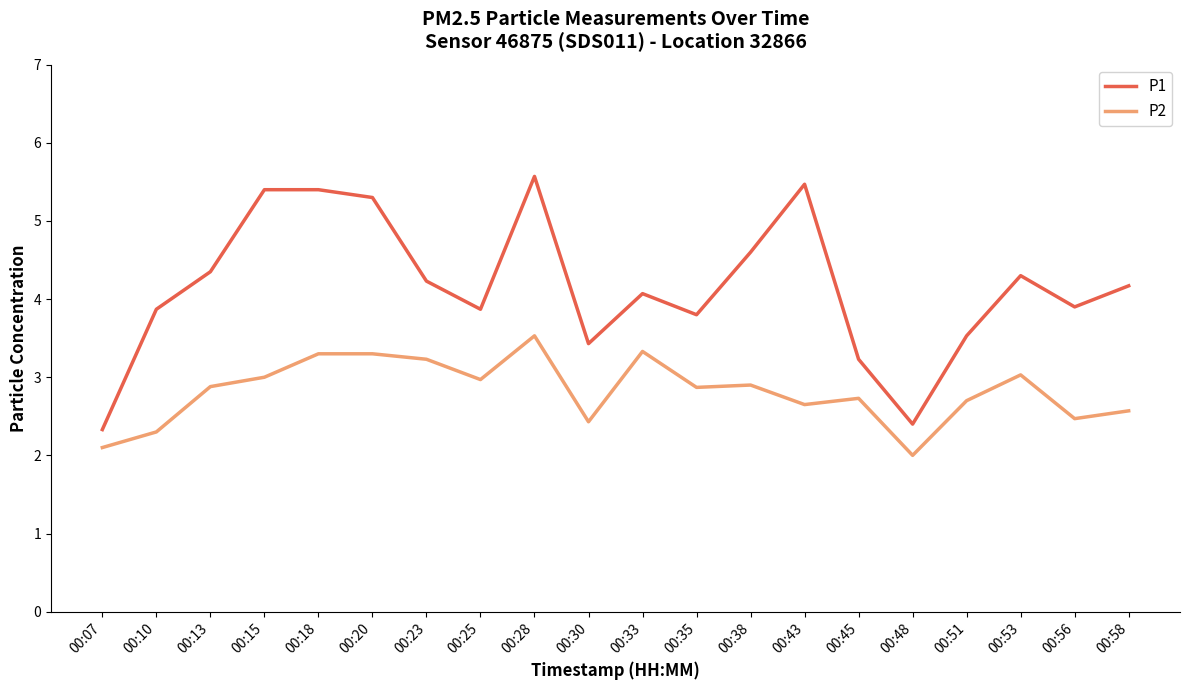

Which category has the highest value across all series?

00:28